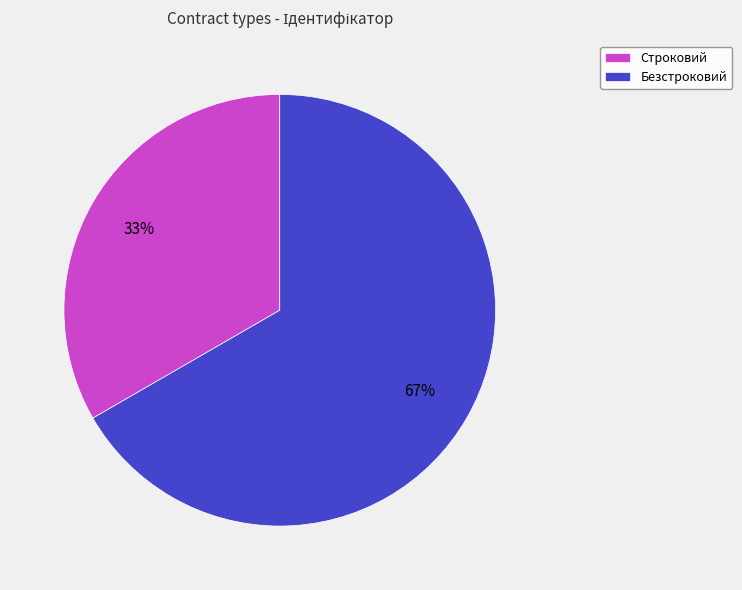

Which slice is the smallest?

Строковий